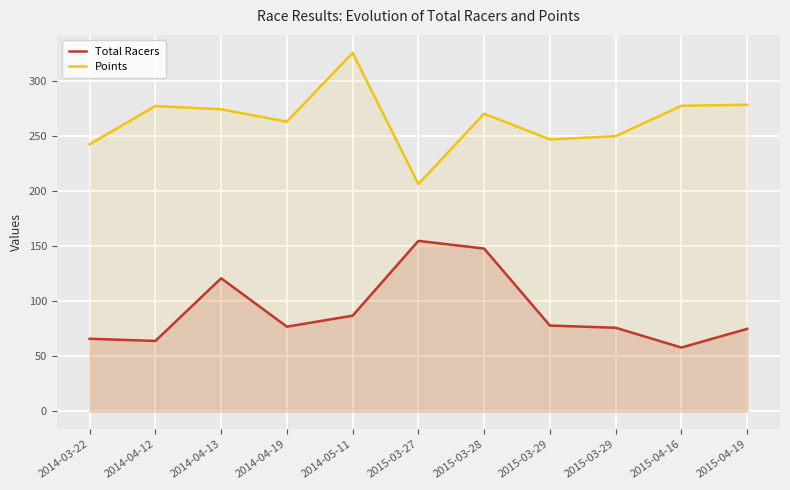

True or false: Total Racers and Points intersect in this chart.

False